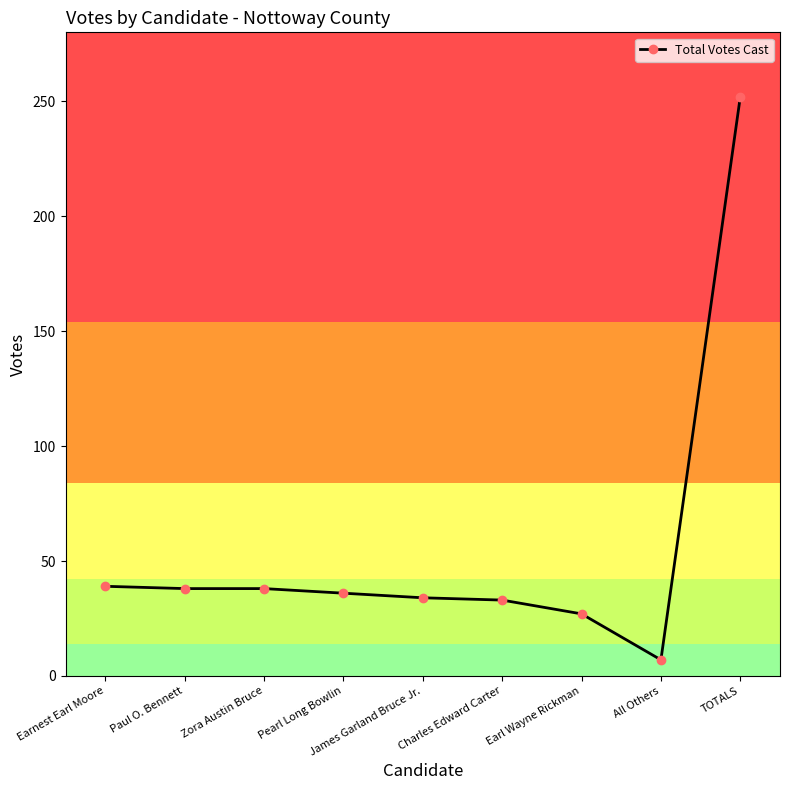

What is the sum of the values at Charles Edward Carter and TOTALS?

285